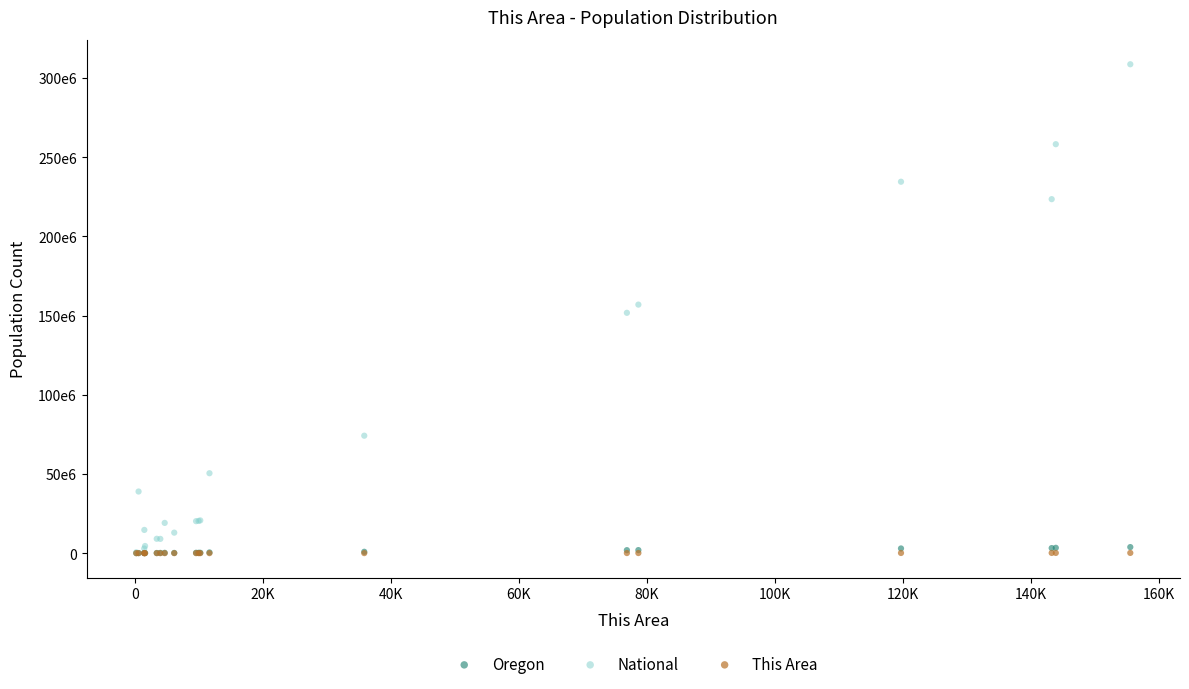

Which series has the widest spread of Y values?

National